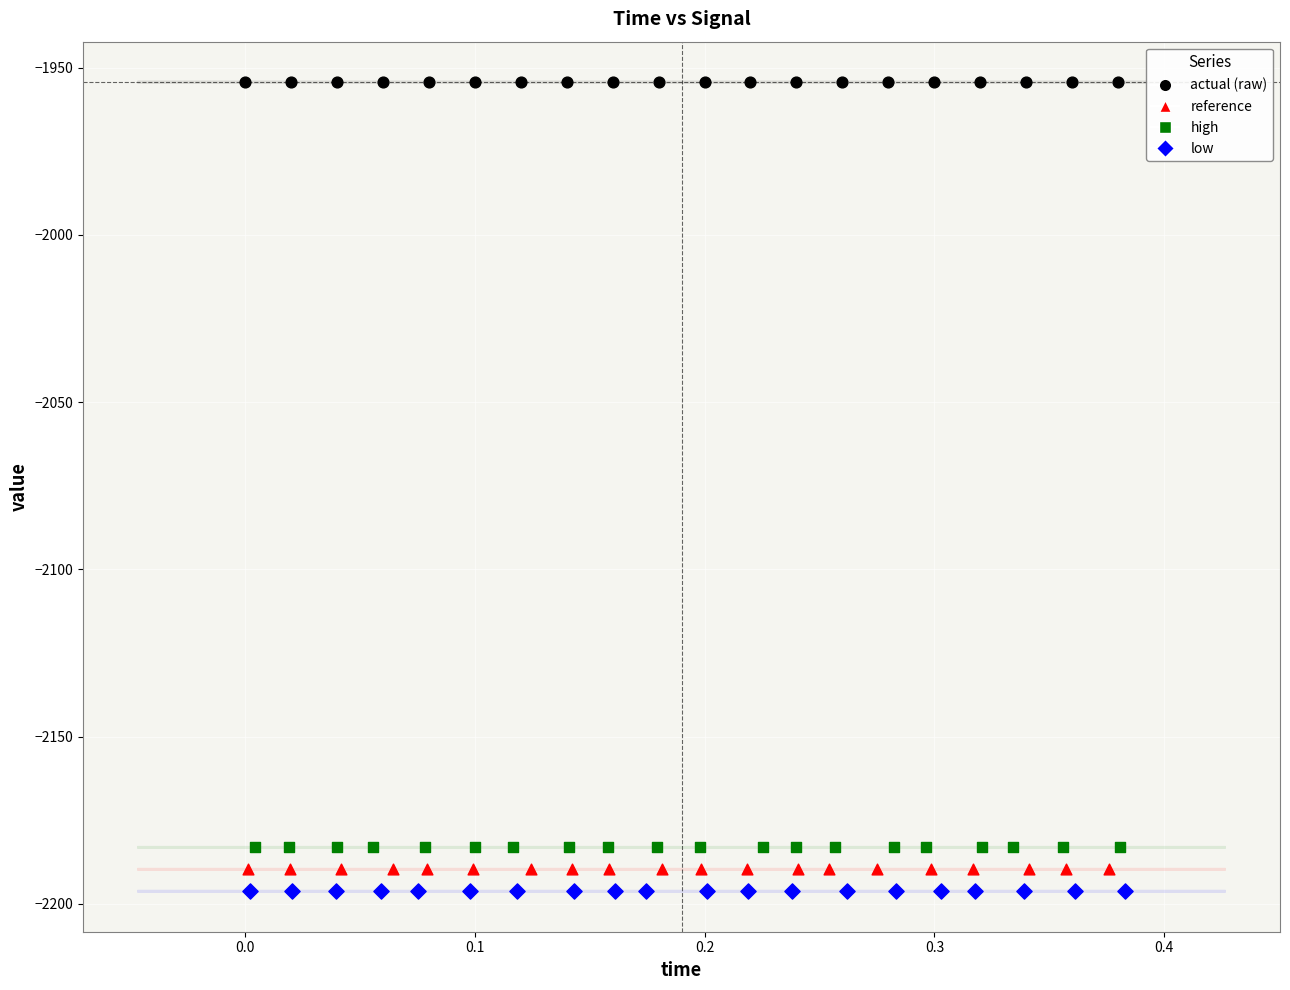

Which series reaches the maximum Y coordinate?

actual (raw)